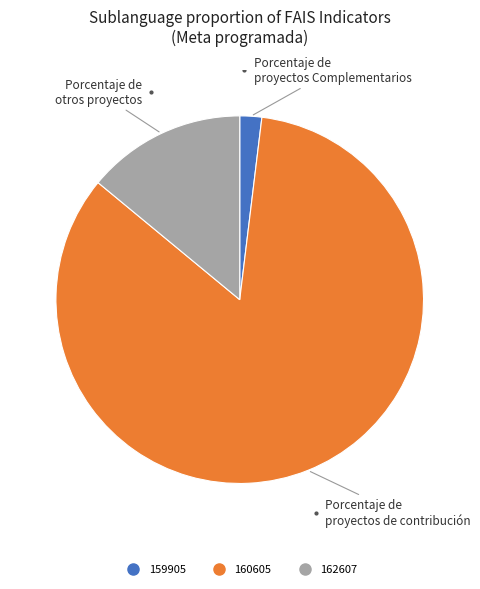

Rank the categories by value from highest to lowest.

160605, 162607, 159905